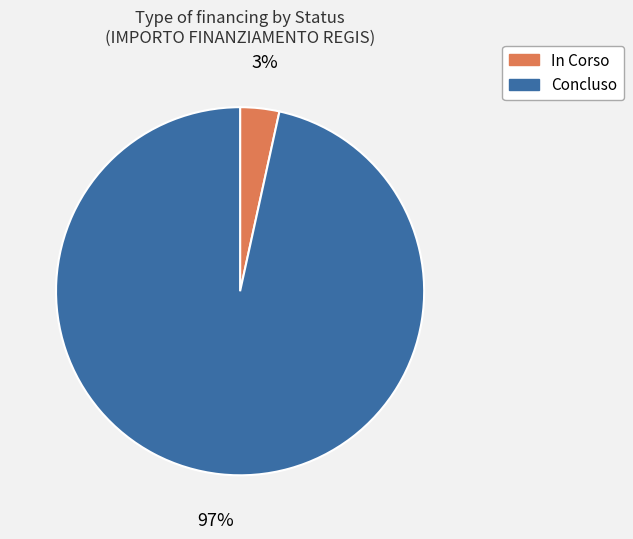

Which slice is the largest?

Concluso